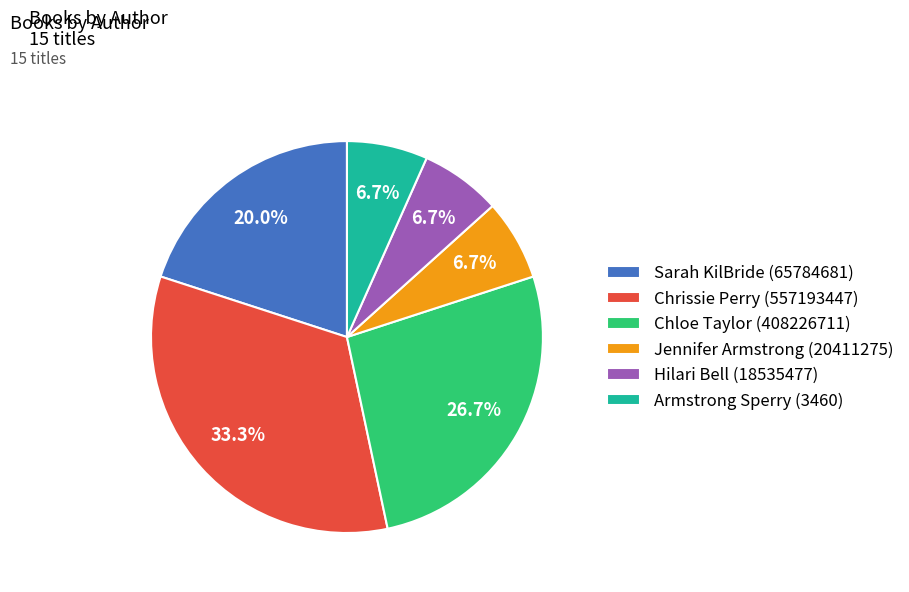

True or false: Armstrong Sperry (3460) accounts for 1% of the total.

False